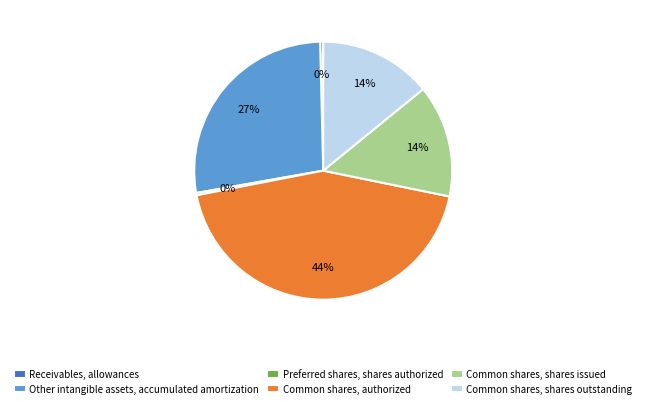

Is it true that Common shares, authorized is 35% of the pie?

False